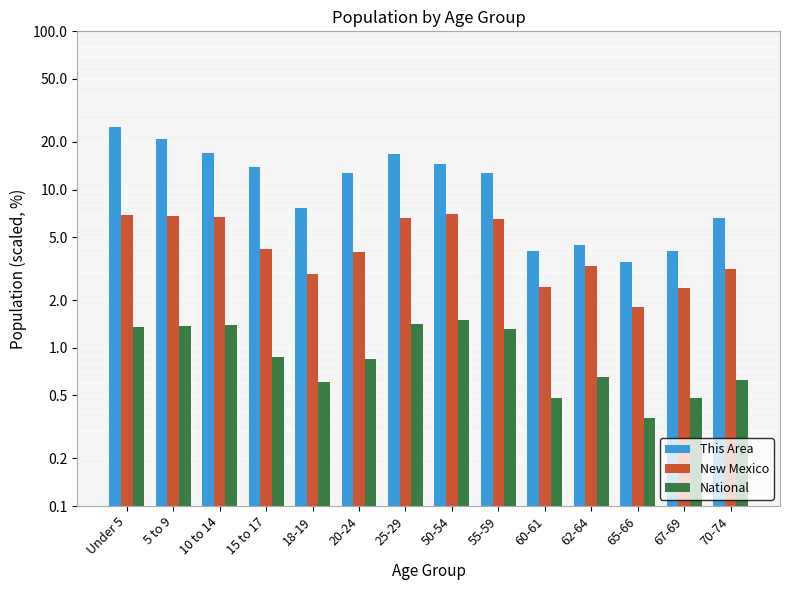

What is the sum of the This Area values at 25-29 and 10 to 14?

33.9